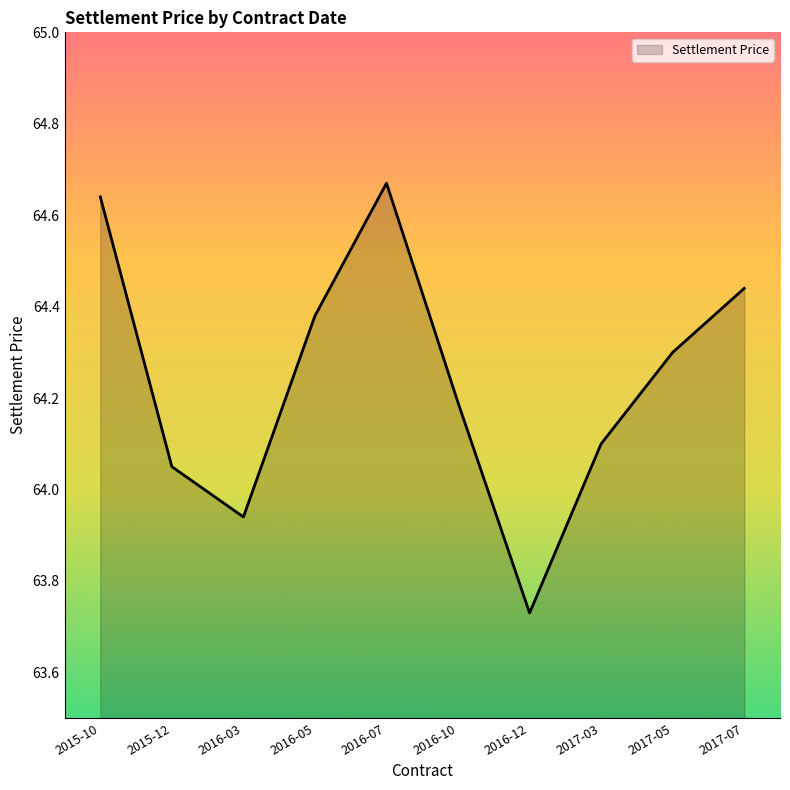

At which category does the chart reach its minimum across all series?

2016-12